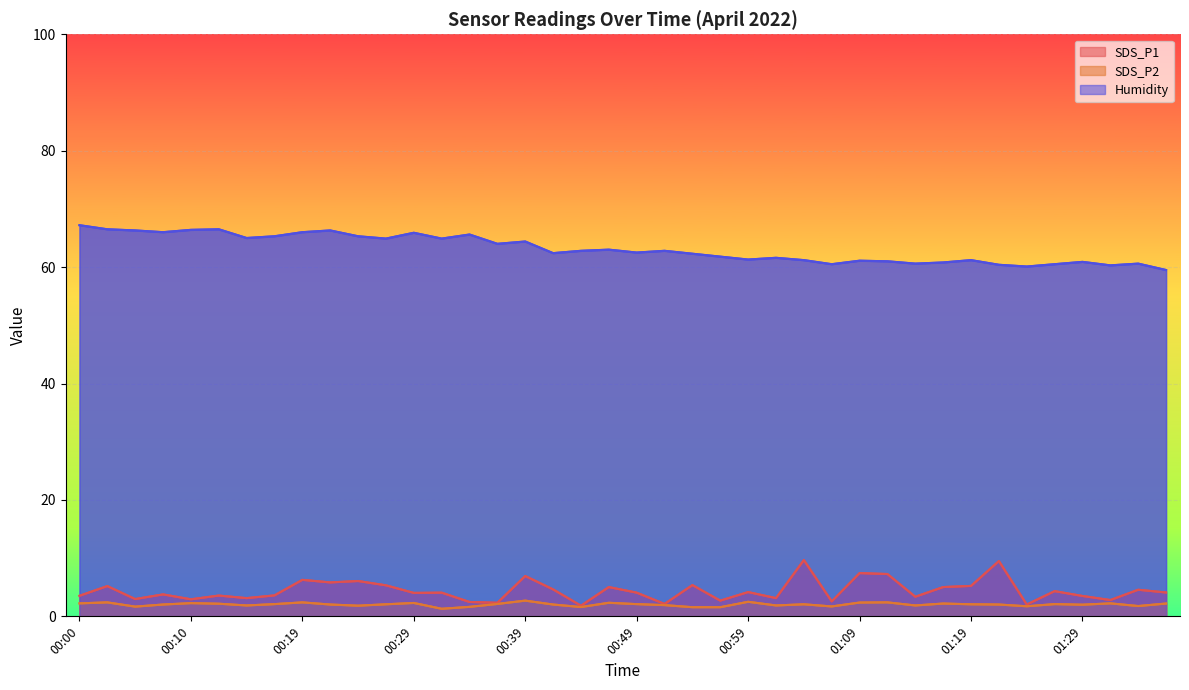

Is the value of Humidity at 00:10 greater than the value of SDS_P1 at 00:27?

Yes